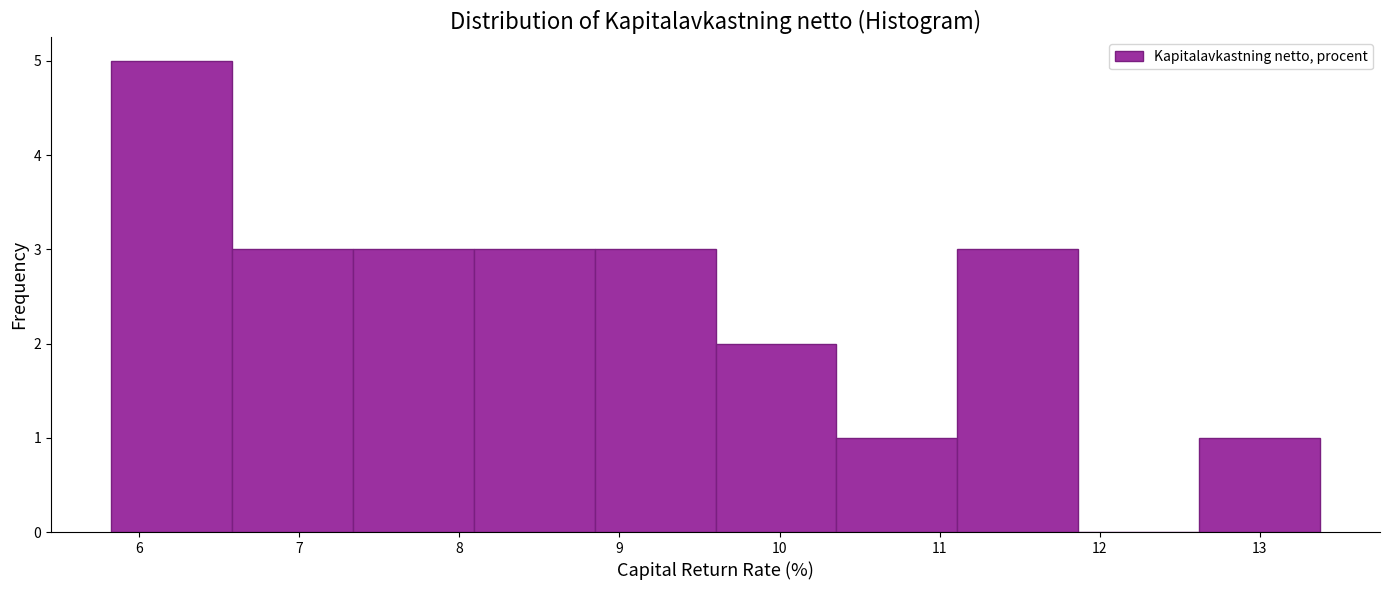

What is the height of the bar covering 8.8 to 9.6 on the x-axis? Neither the bar edges nor the heights are printed on the chart, so give them approximately, as read against the axes.

3